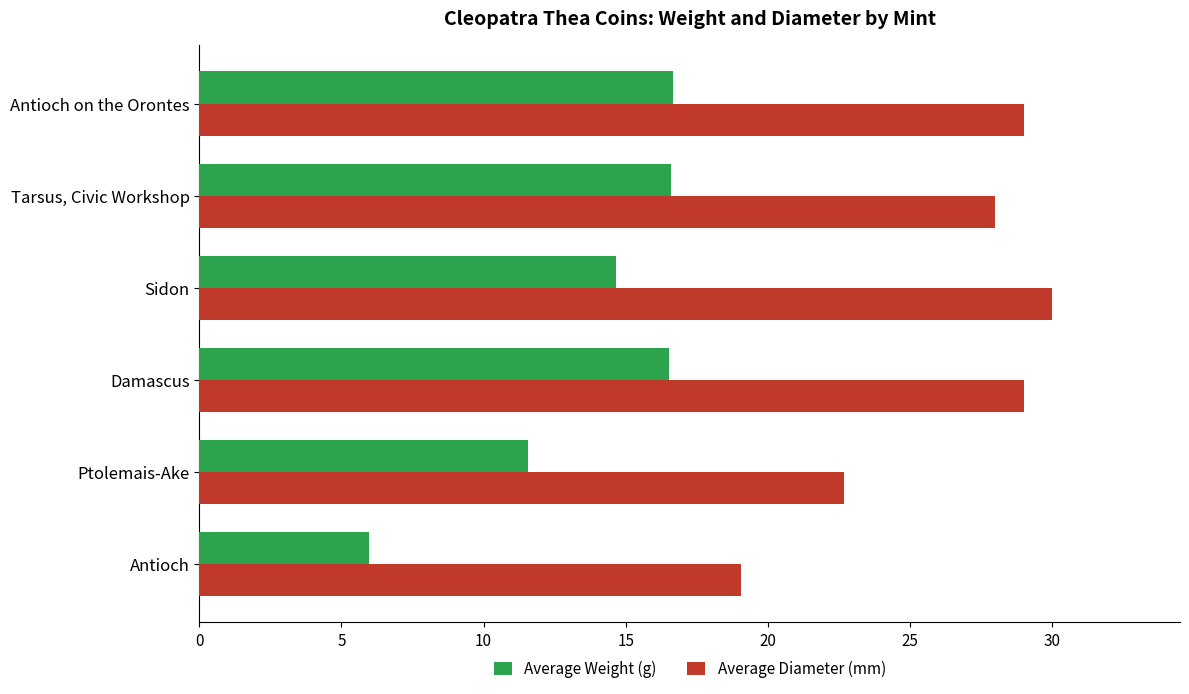

True or false: Average Weight (g) has a value of 2.2 at Antioch.

False